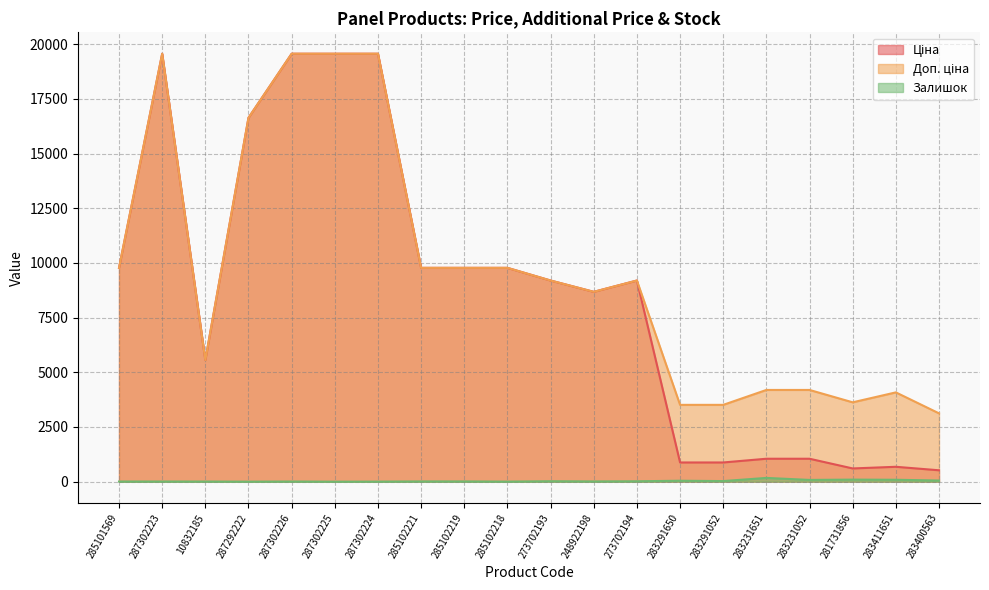

Between 287302225 and 273702194, which is larger?

287302225